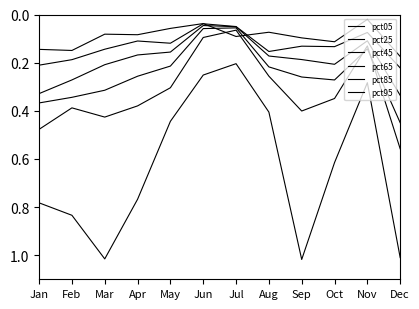

What is the sum of the pct25 values at Jan and Jun?

0.2